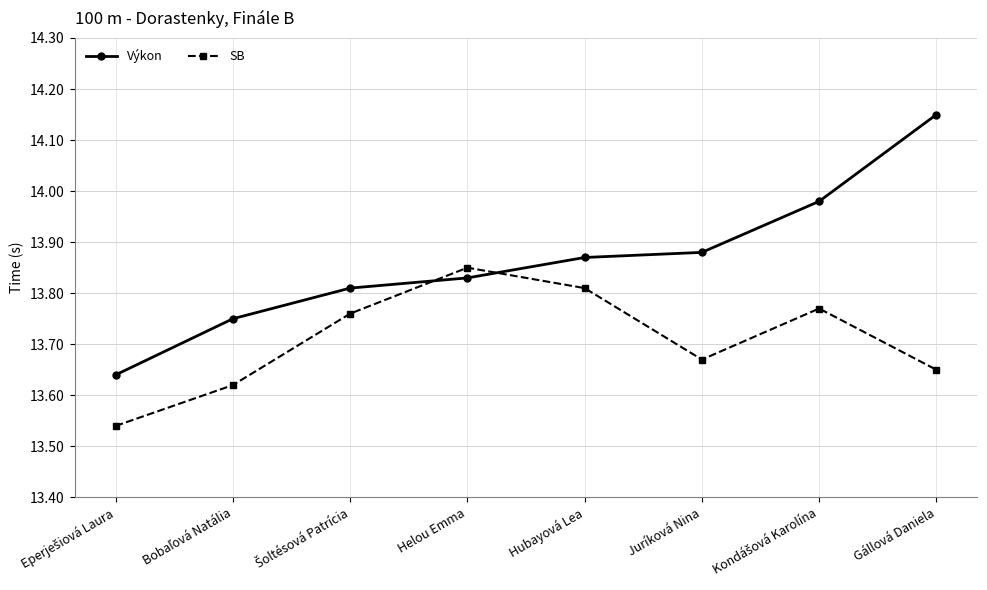

In SB, how many points are higher than both neighbors (excluding endpoints)?

2